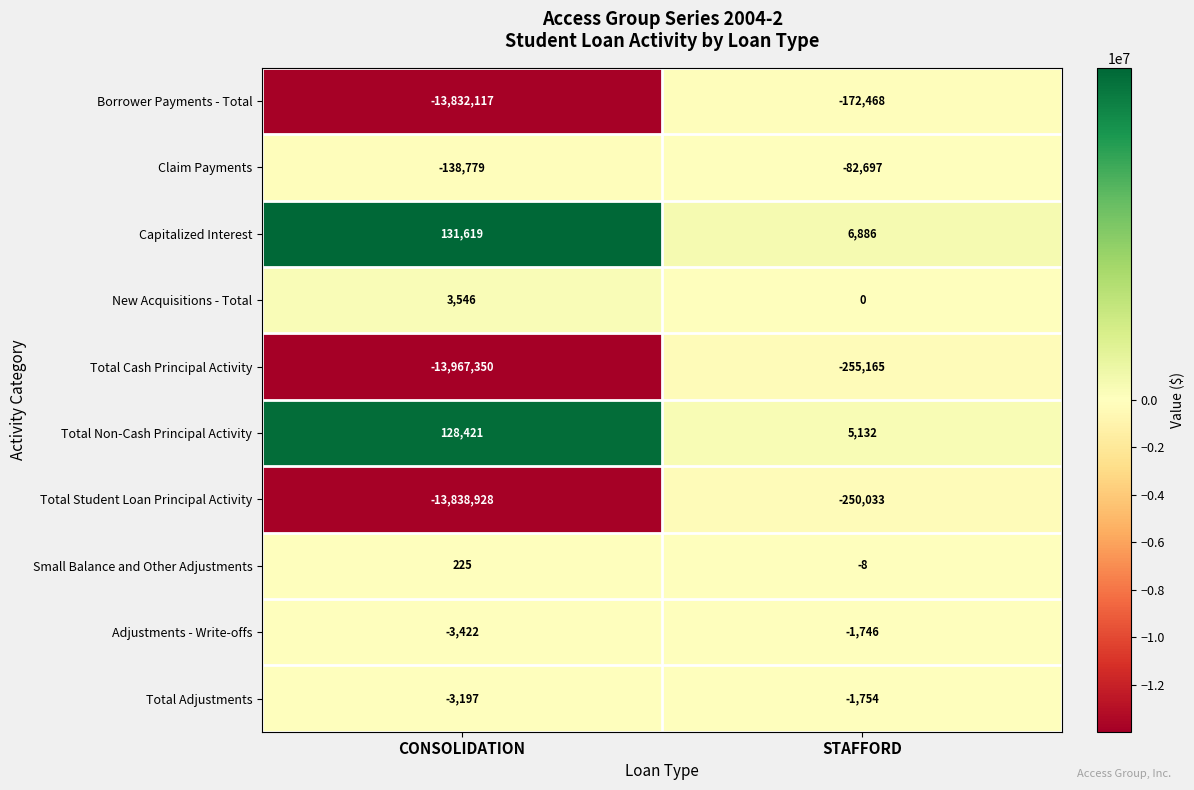

At which category is the sum across all series the highest?

STAFFORD